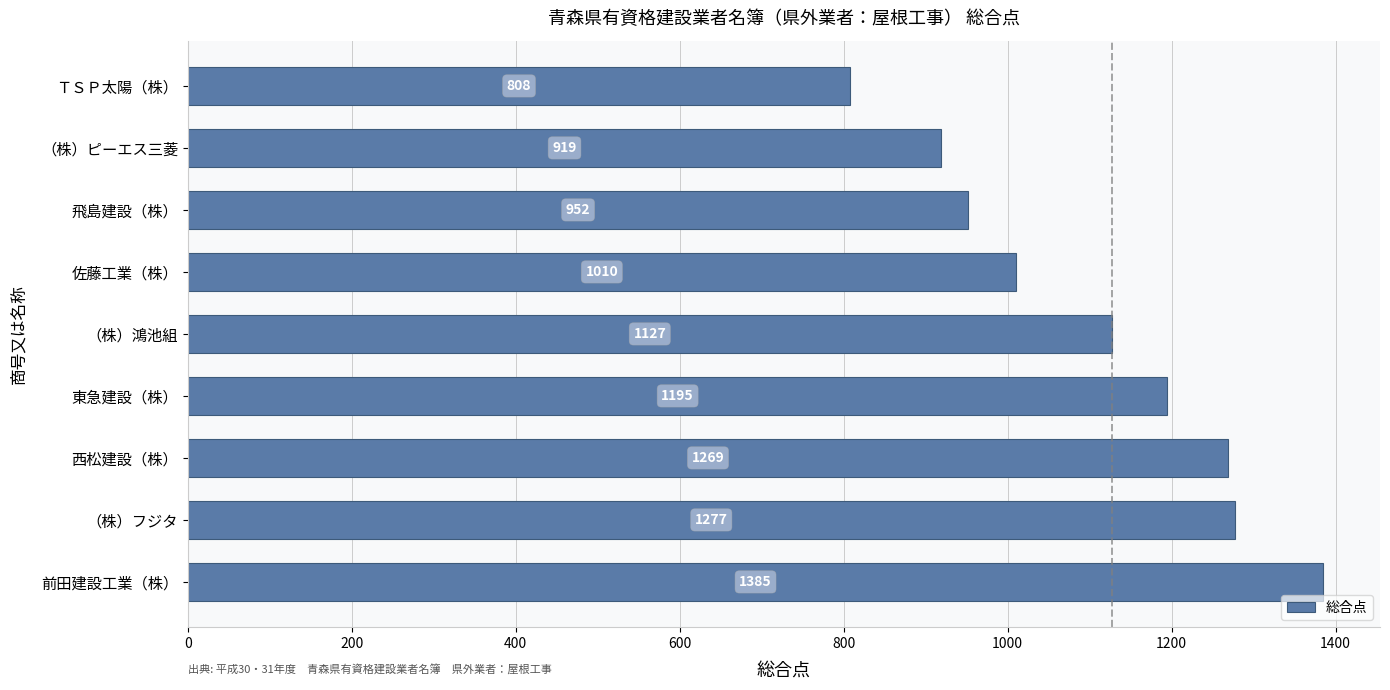

What is the difference between the second highest and second lowest values?

358